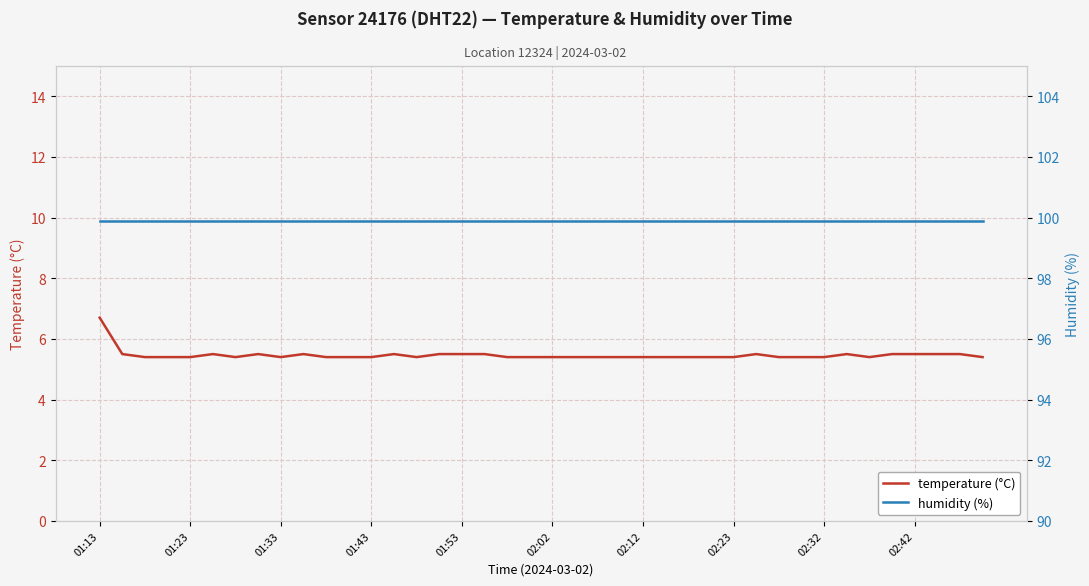

At which label does temperature (°C) reach its peak?

01:13